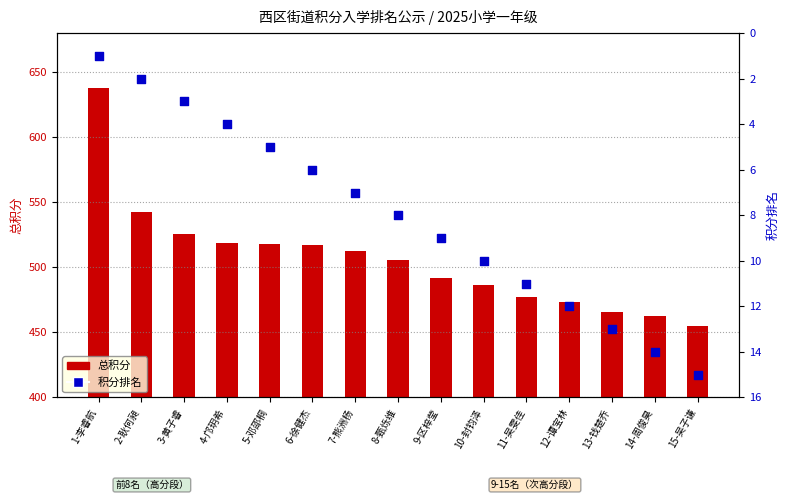

What are all the series names shown in the legend?

总积分, 积分排名